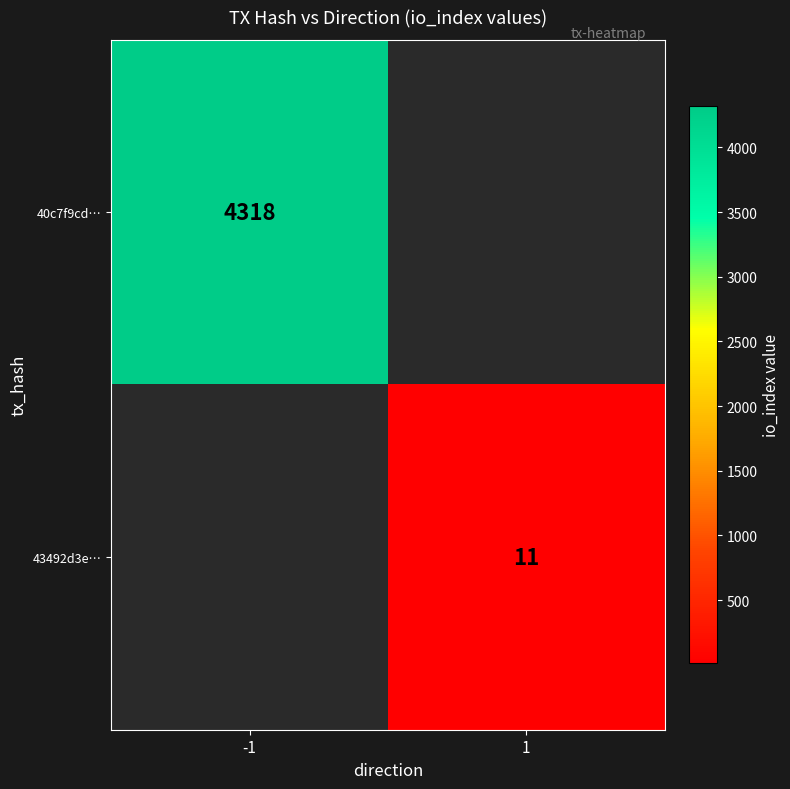

The 40c7f9cd… series shows 6666.8 at -1. True or false?

False